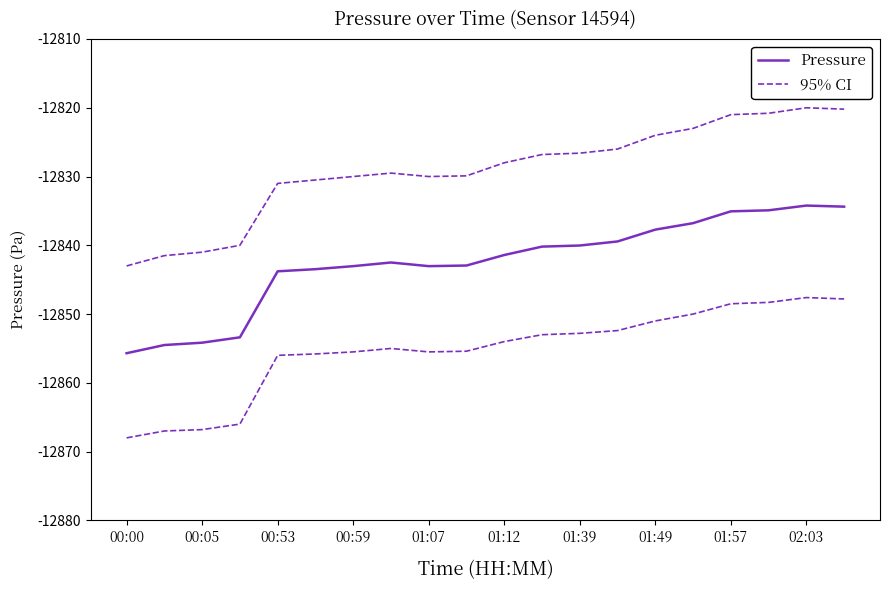

True or false: Pressure has a value of -12834.4 at 19.

True